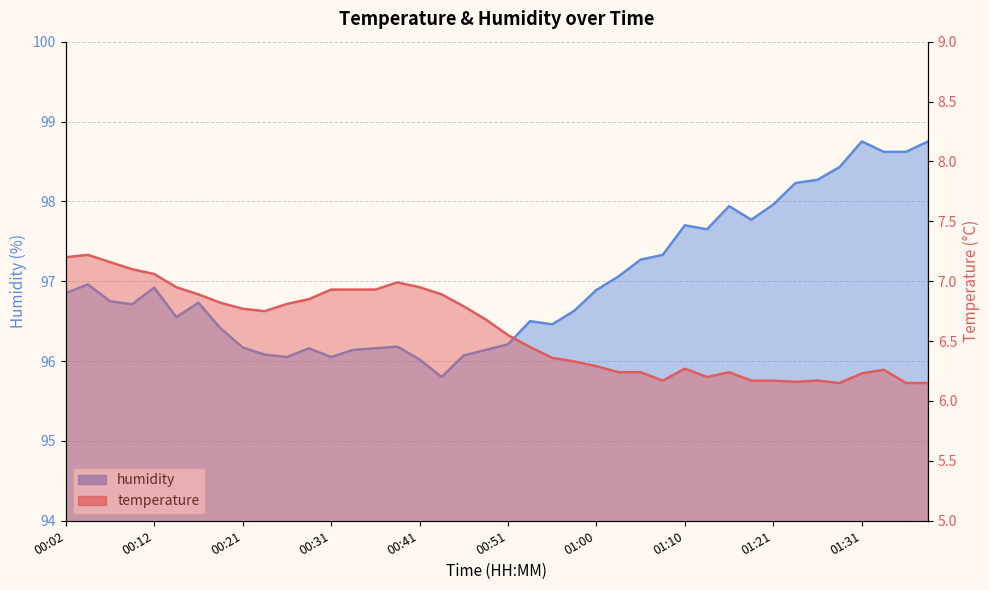

What is the sum of the humidity values at 00:19 and 00:51?

192.6